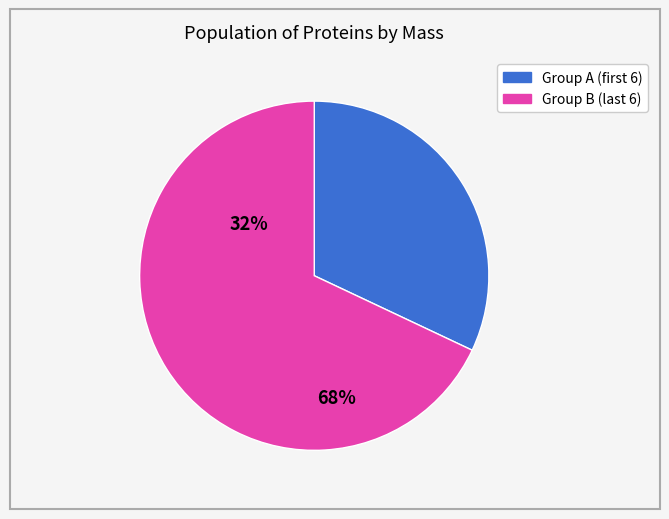

Is there a majority slice in this chart?

Yes